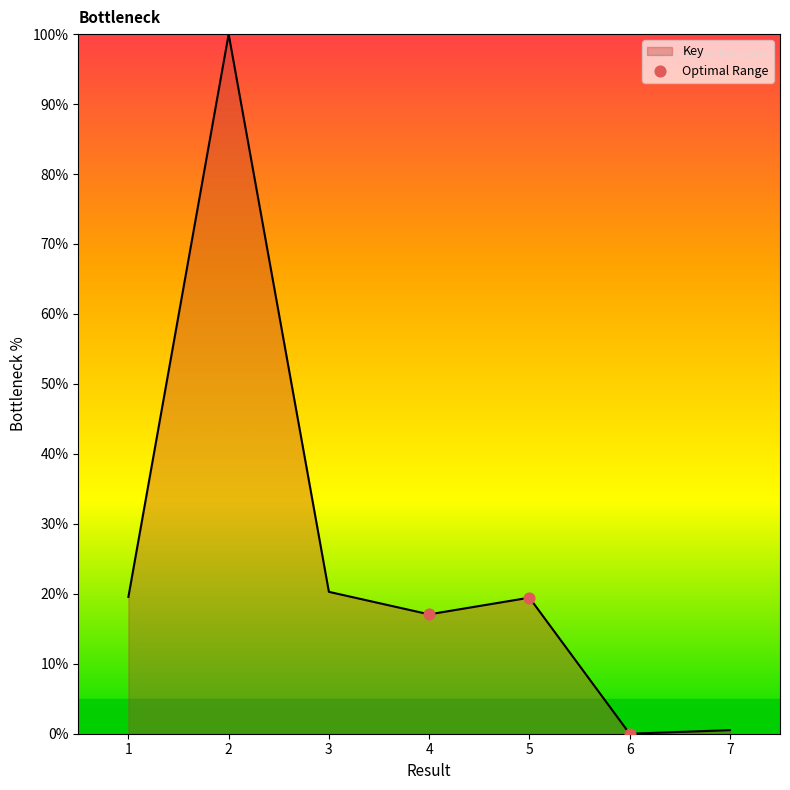

What is the change in value from 1 to 2?

+80.4